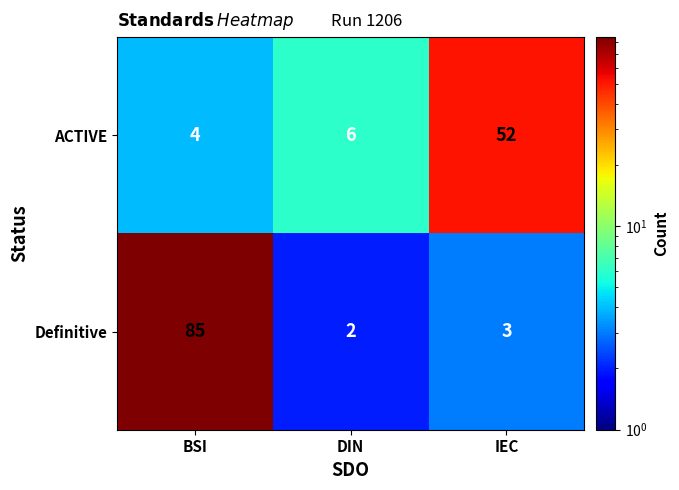

What is the average value of the ACTIVE series?

21